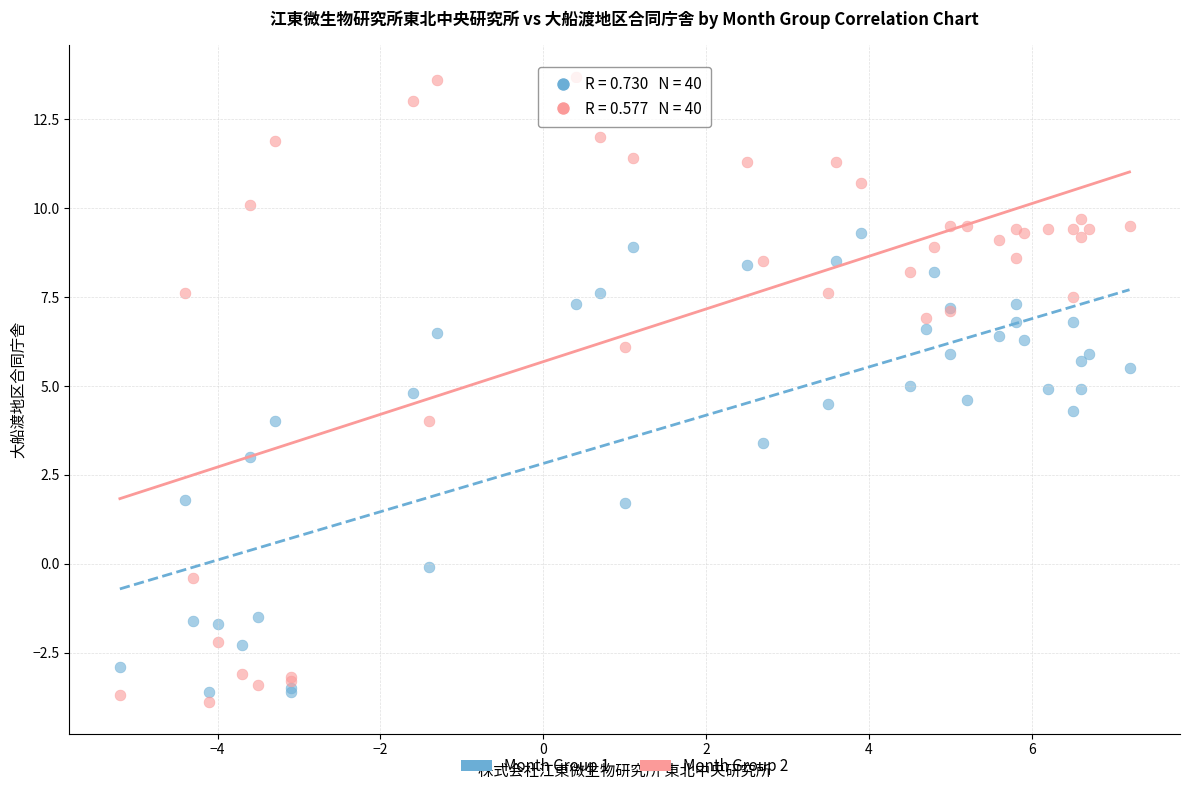

Which series has the widest spread of Y values?

Month Group 2